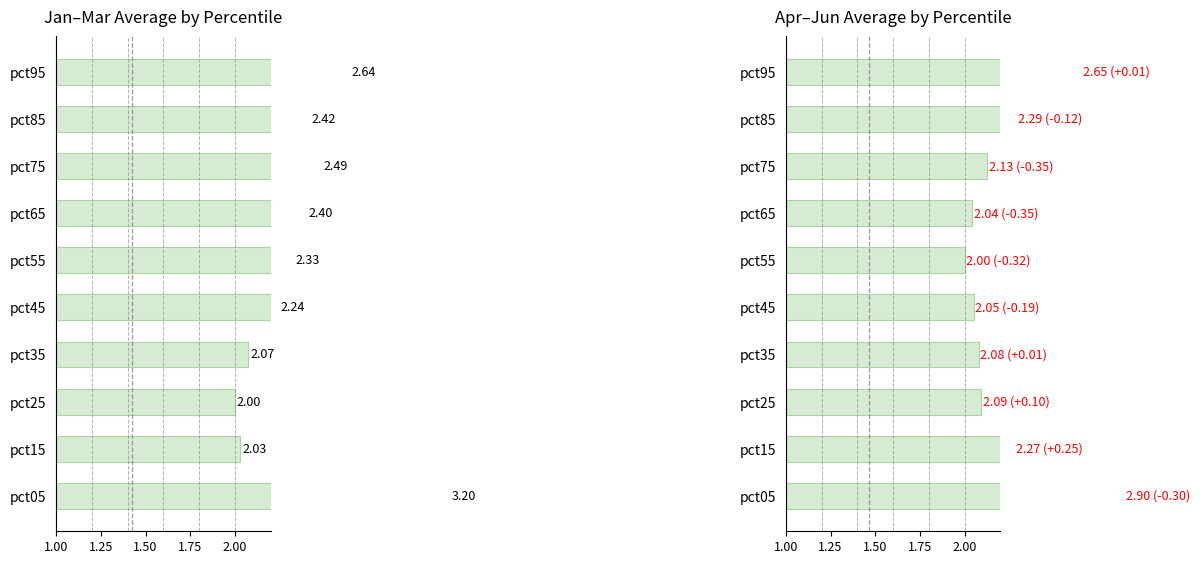

How many groups of bars are there?

10